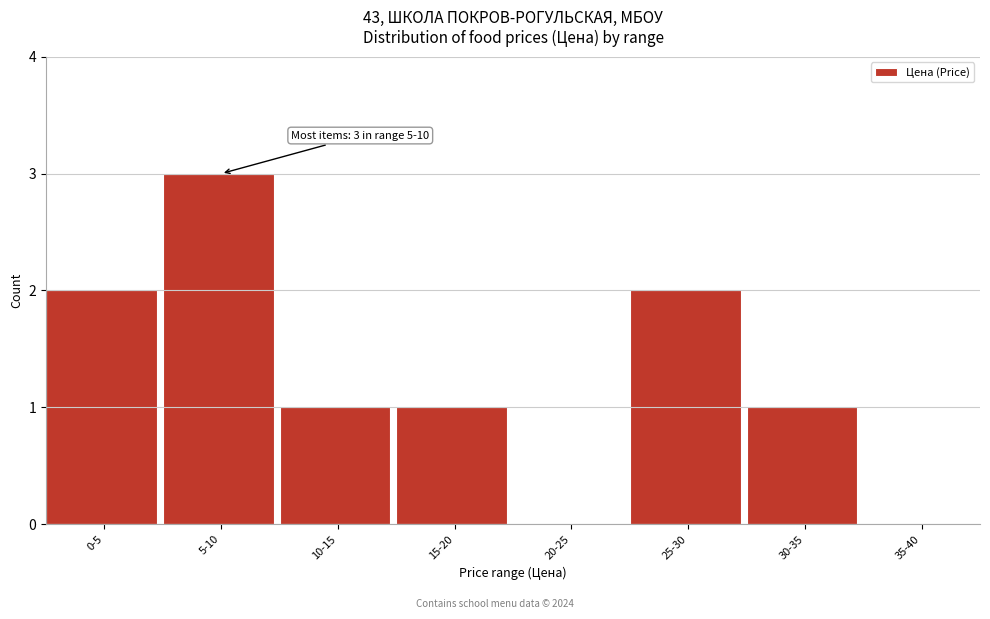

Reading left to right, list all the values displayed in this chart.

0-5=2	5-10=3	10-15=1	15-20=1	20-25=0	25-30=2	30-35=1	35-40=0